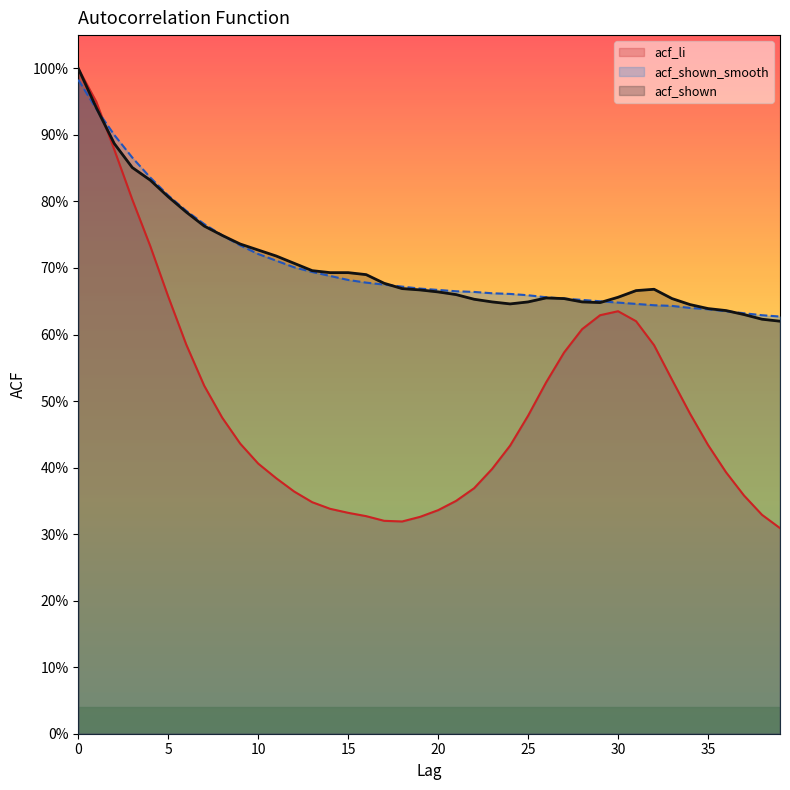

Which category has the lowest value in the acf_shown series?

39